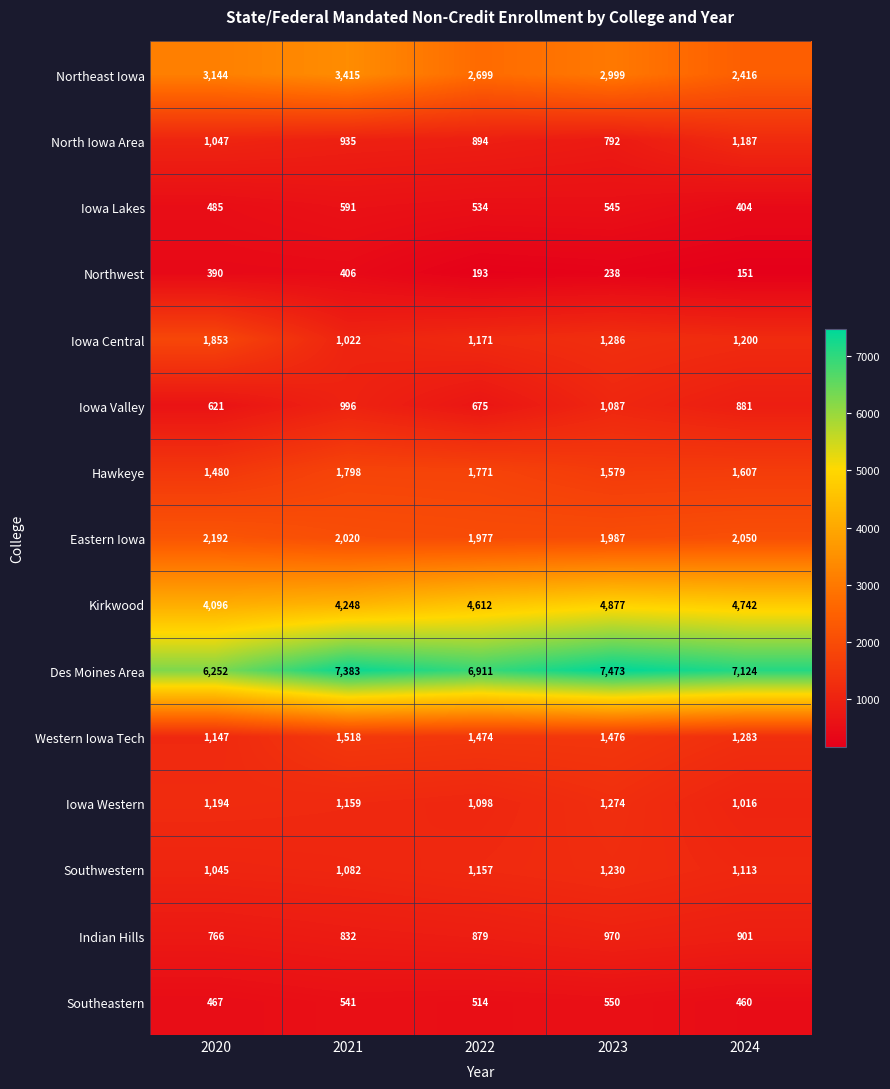

What is the highest value of the Iowa Valley series?

1087